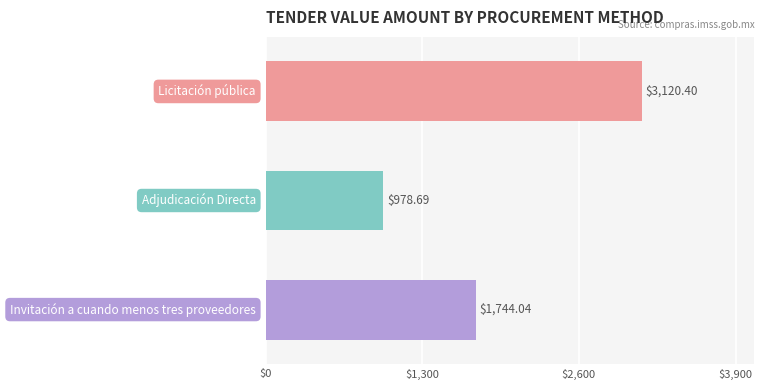

How many data points does each series have?

3